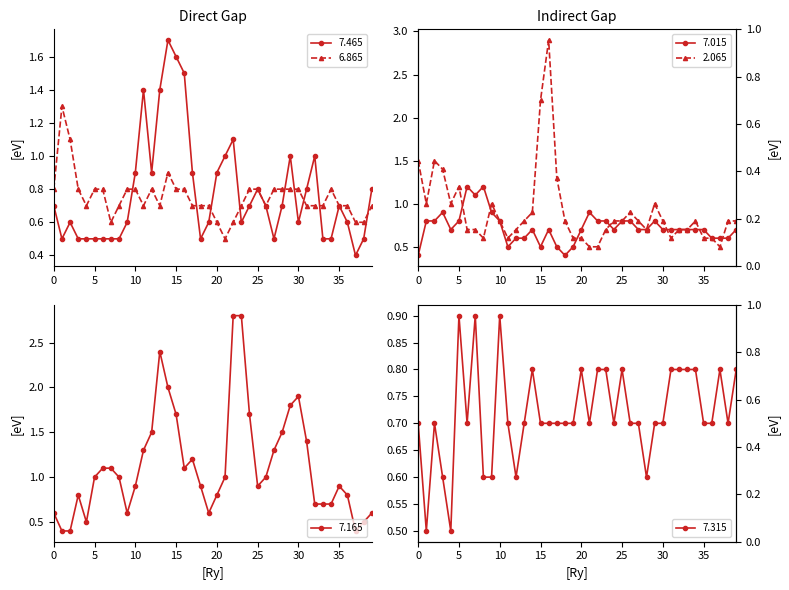

True or false: 6.865 has more than 2 points higher than both neighbors.

True